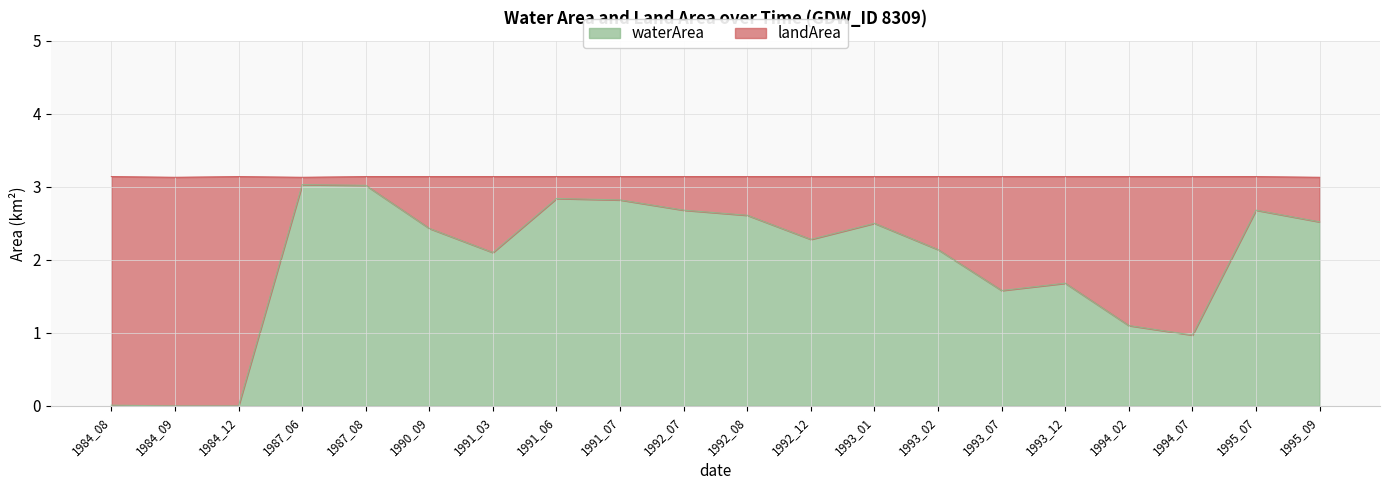

Reading right to left, what are all the values shown in this chart?

1995_09=2.5	1995_07=2.7	1994_07=1.0	1994_02=1.1	1993_12=1.7	1993_07=1.6	1993_02=2.1	1993_01=2.5	1992_12=2.3	1992_08=2.6	1992_07=2.7	1991_07=2.8	1991_06=2.8	1991_03=2.1	1990_09=2.4	1987_08=3.0	1987_06=3.0	1984_12=0.0	1984_09=0.0	1984_08=0.0